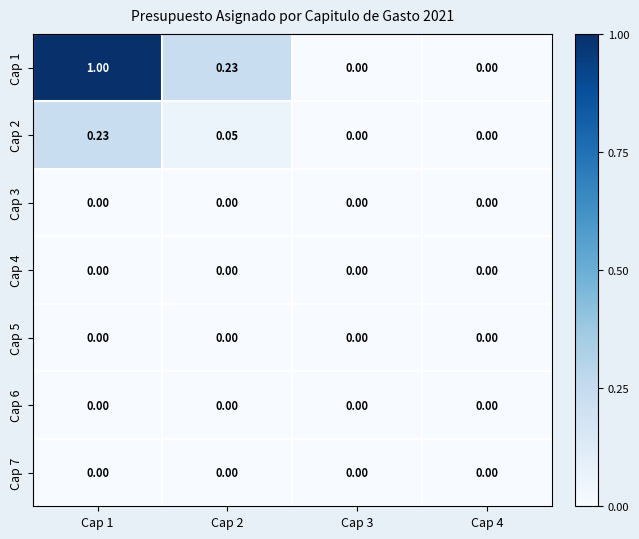

Count the number of data series in this chart.

7